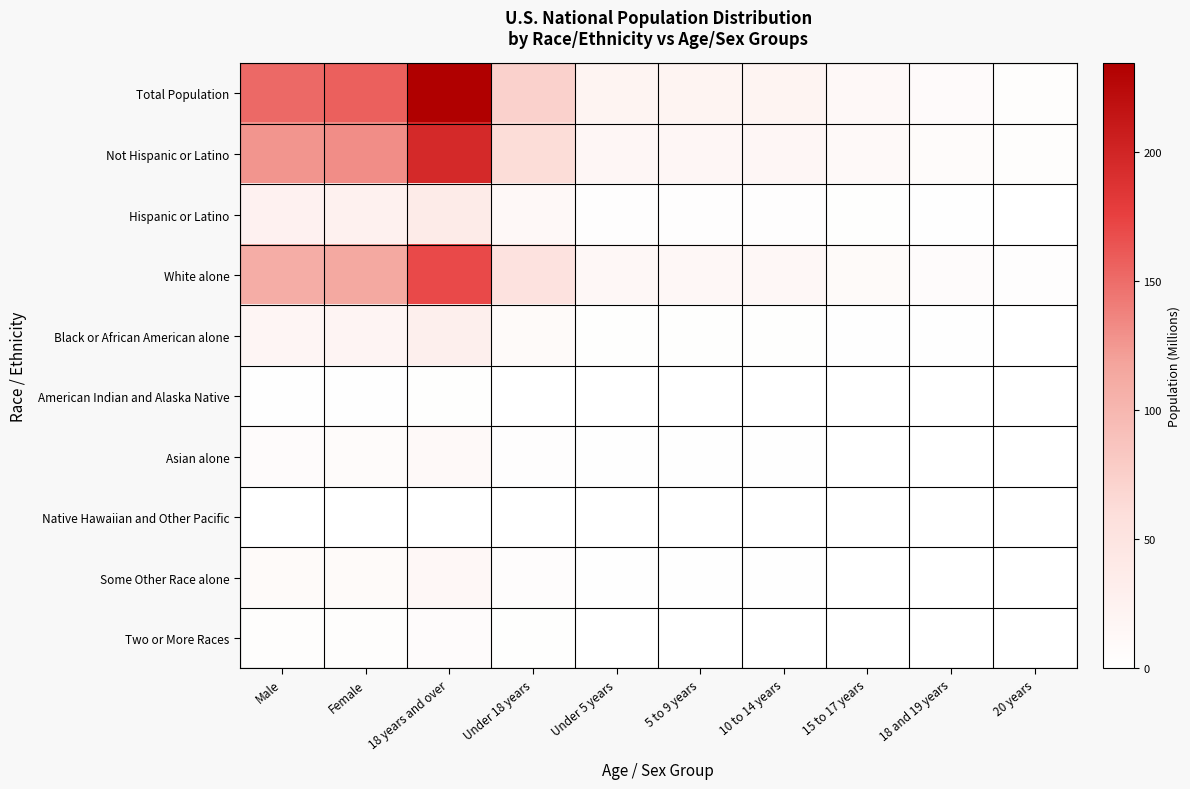

Rank the series at 18 years and over from lowest to highest value.

Native Hawaiian and Other Pacific, American Indian and Alaska Native, Two or More Races, Asian alone, Some Other Race alone, Black or African American alone, Hispanic or Latino, White alone, Not Hispanic or Latino, Total Population